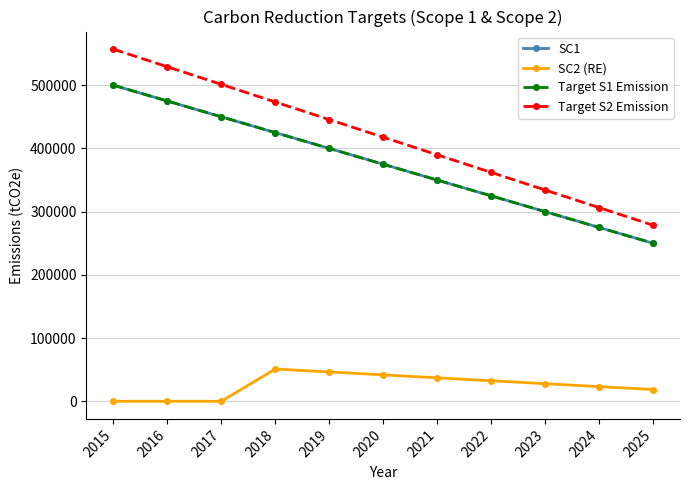

True or false: SC1 has a value of 183272 at 2022.

False